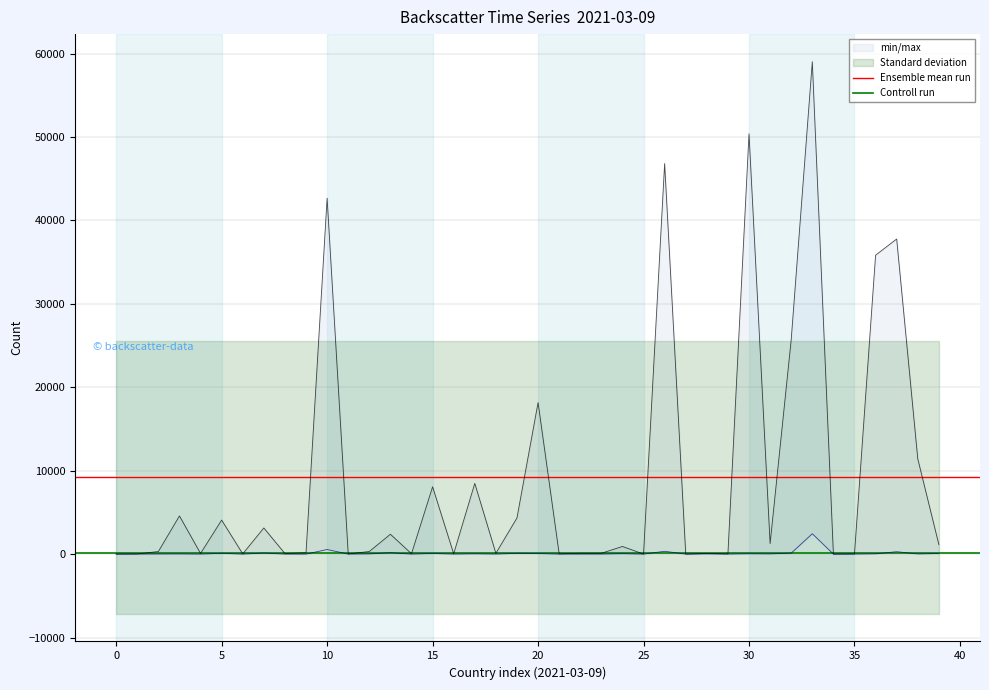

What is the spread (max minus min) of values at 0?

9072.6